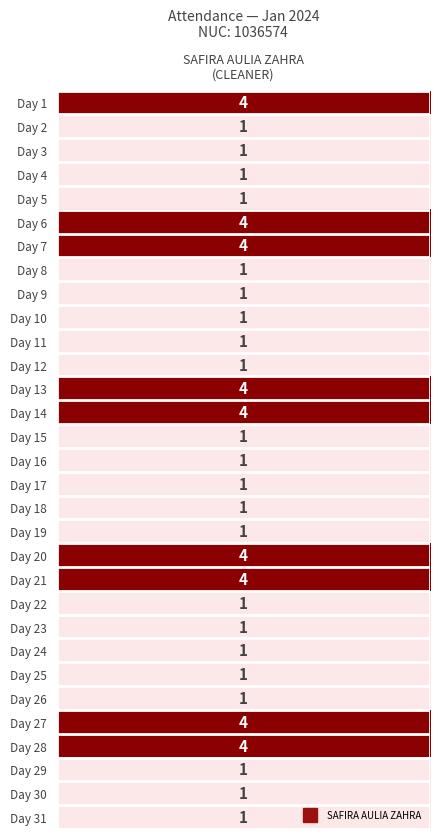

Rank the series at 21 from highest to lowest value.

1, SAFIRA AULIA ZAHRA